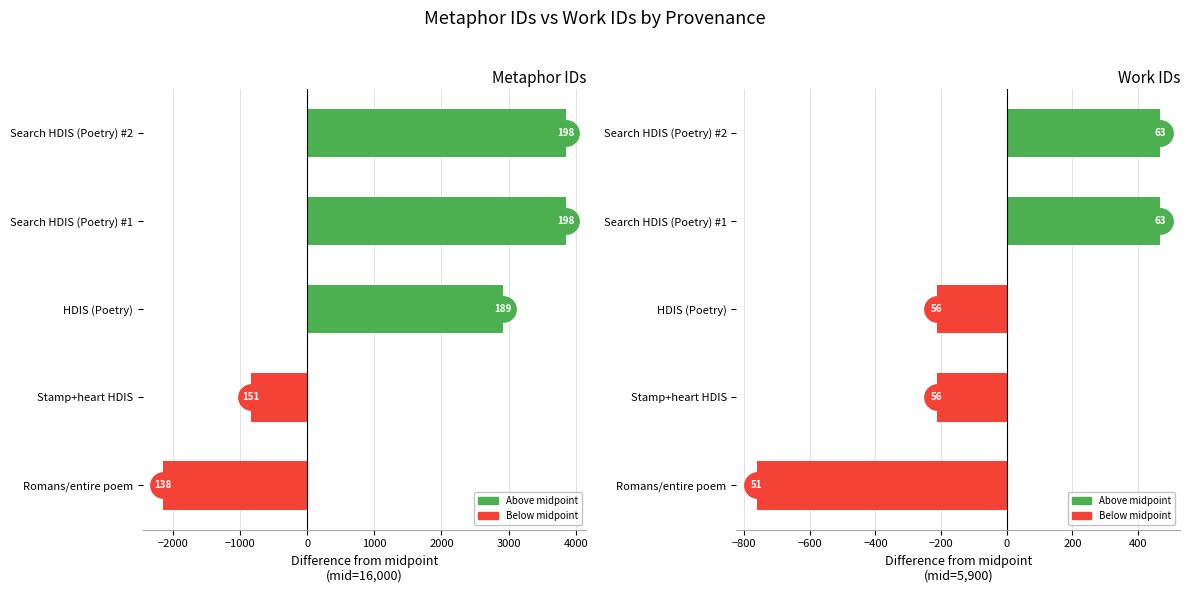

What is the approximate value of id at Search HDIS (Poetry) #2, to the nearest 10?

3860